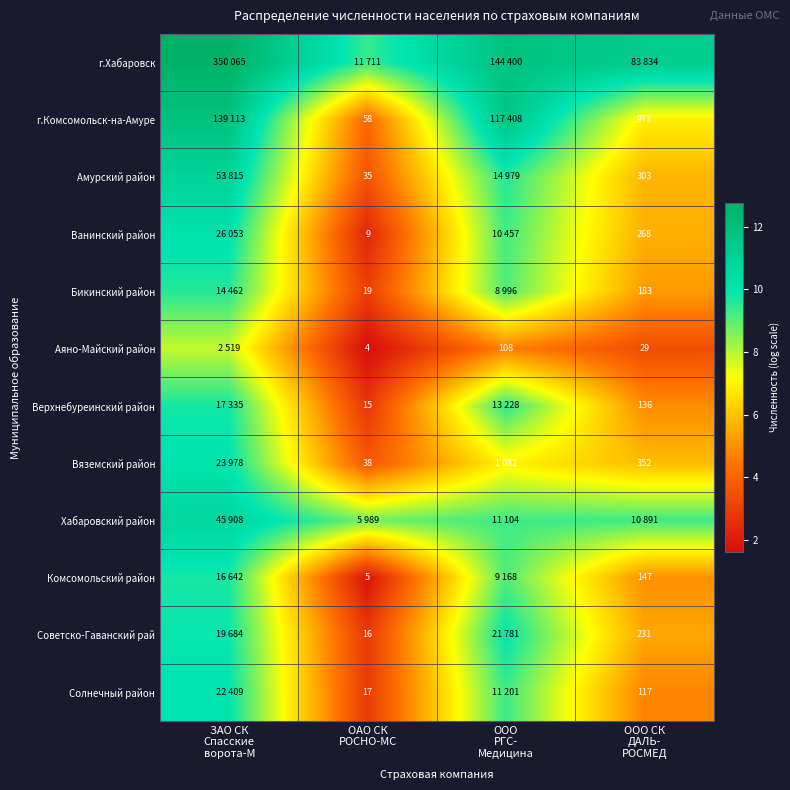

What is the total value across all series at ООО
РГС-
Медицина?

110.4